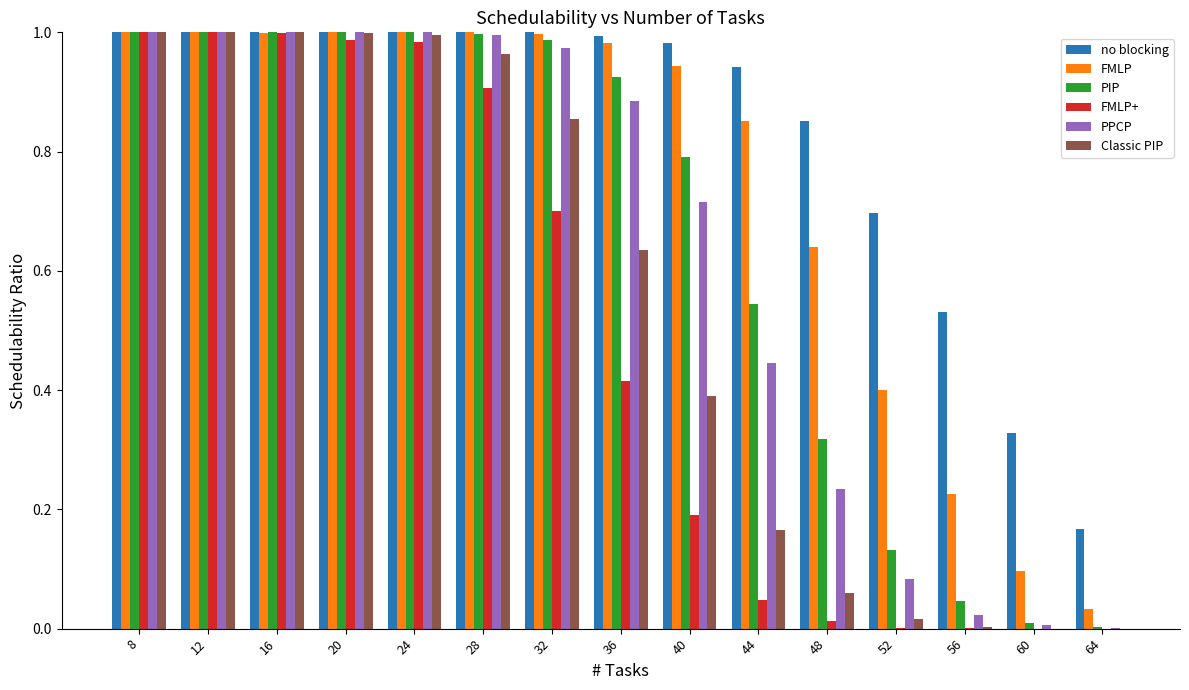

What is the sum of all FMLP values?

11.2